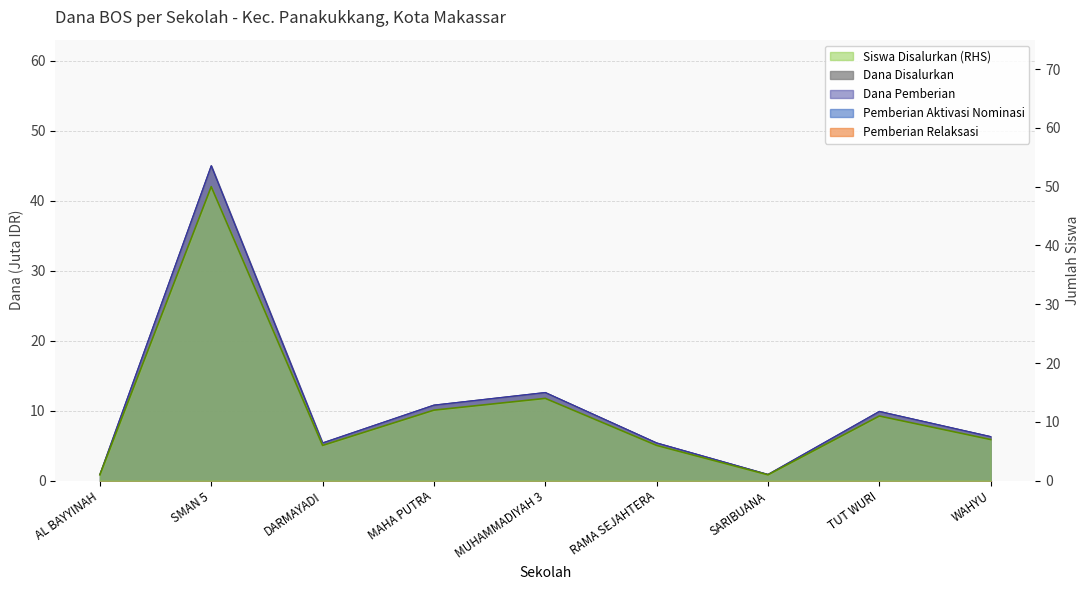

Does the chart have visible grid lines?

Yes